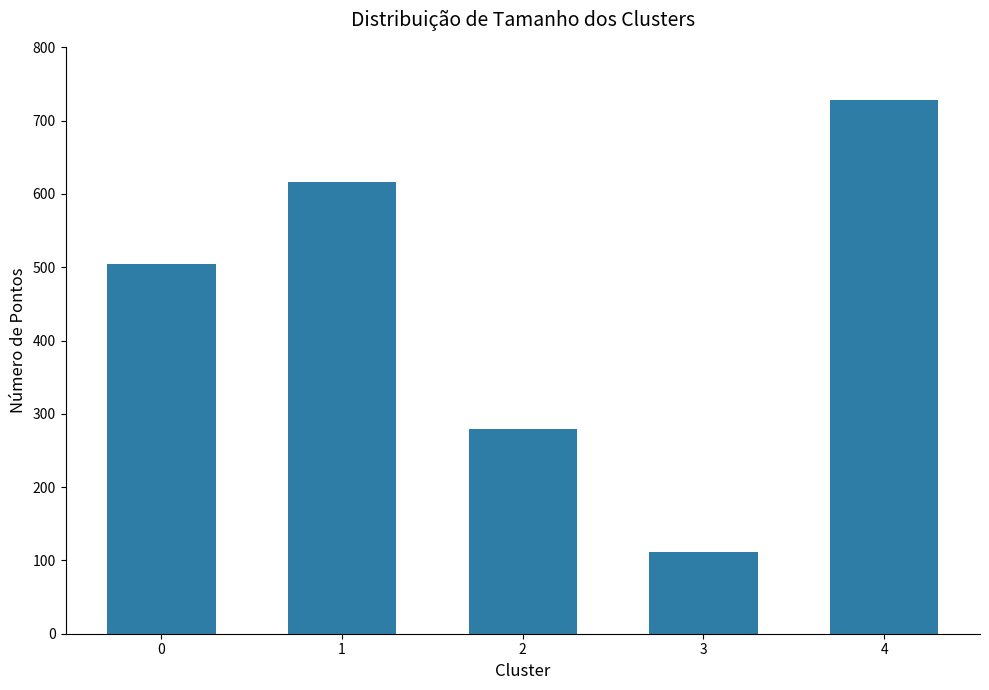

Reading right to left, transcribe all the data shown in this chart.

728	112	280	616	504